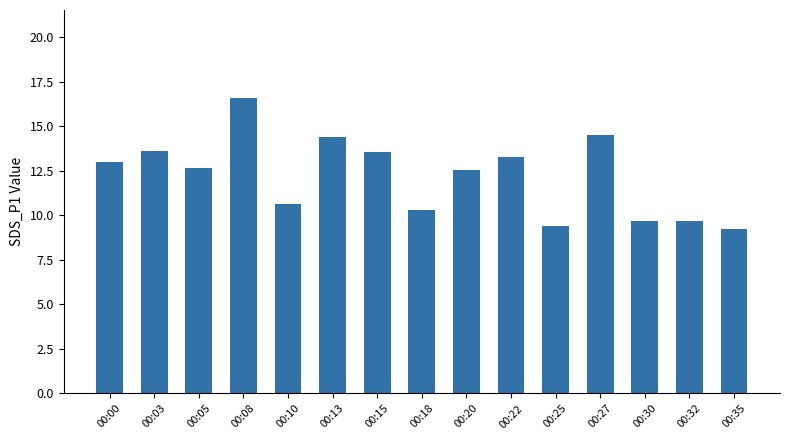

What is the minimum value shown in the chart?

9.2